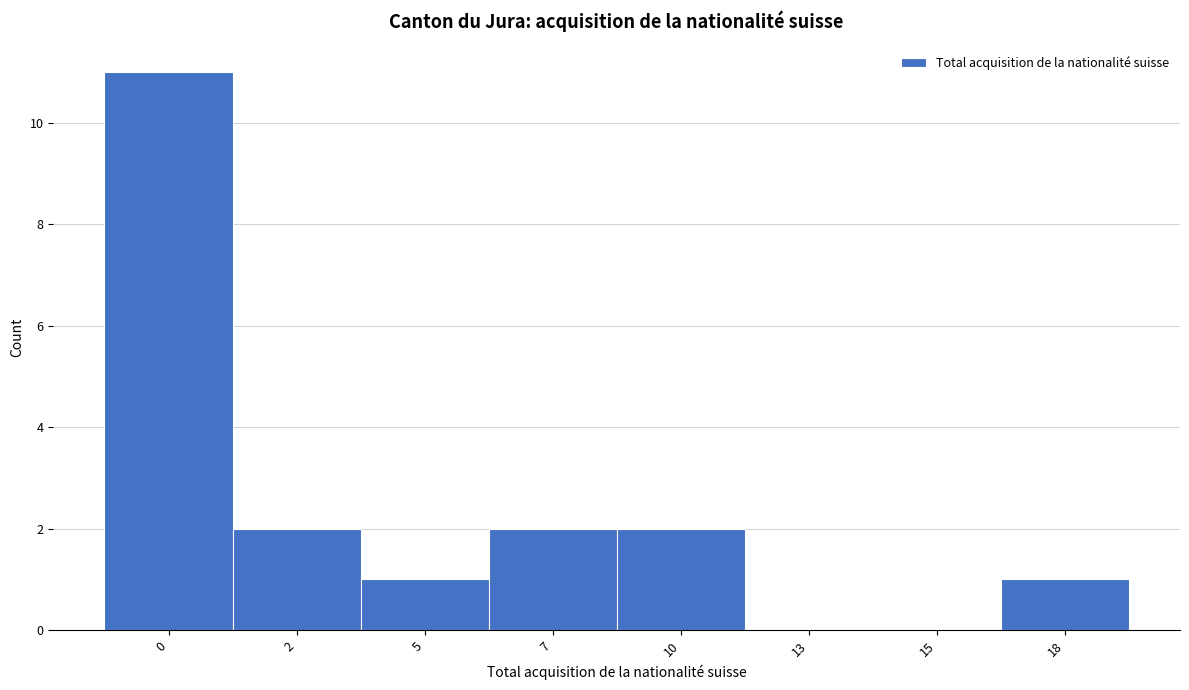

Reading left to right, transcribe all the data shown in this chart.

0=11	2=2	5=1	7=2	10=2	13=0	15=0	18=1